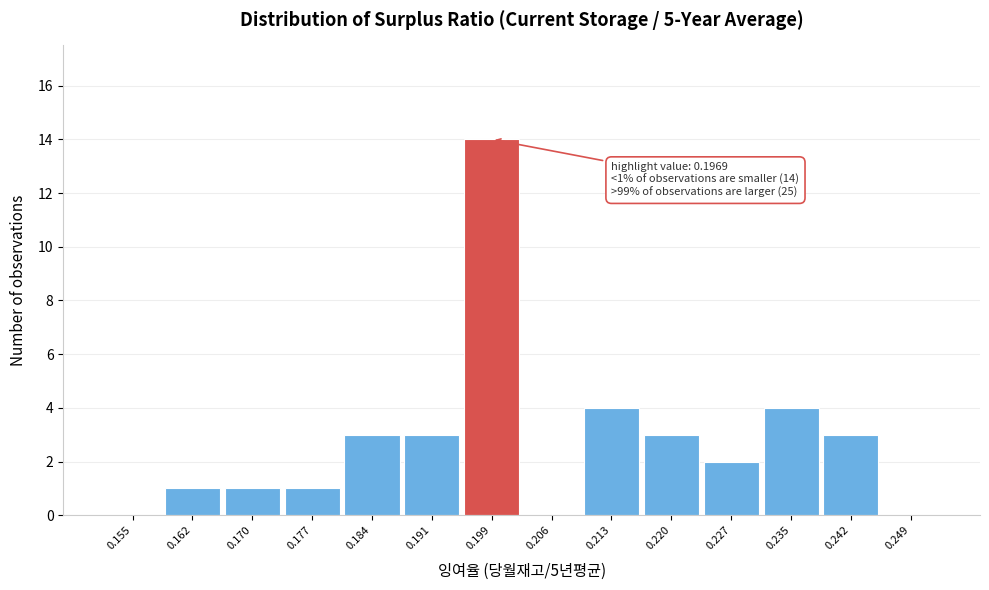

Over which range of the x-axis is the bar tallest?

0.195 to 0.202